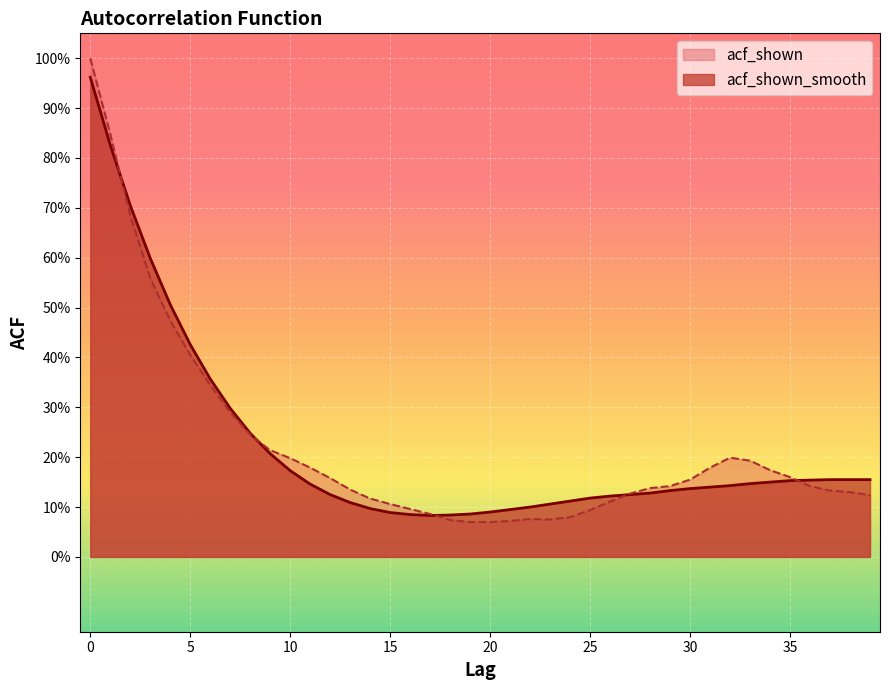

Which series ends up on top after the final intersection of acf_shown and acf_shown_smooth?

acf_shown_smooth